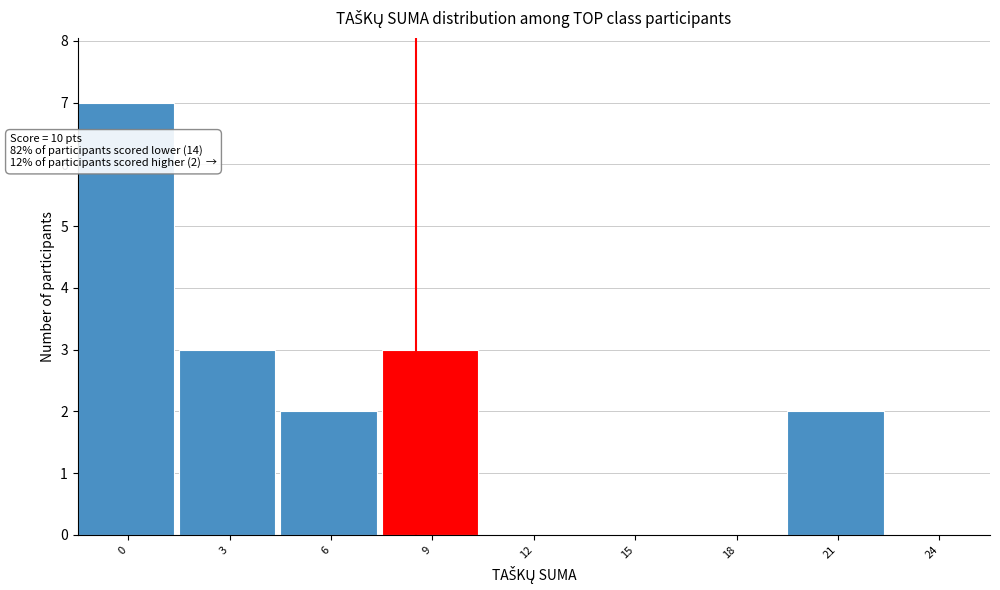

Reading left to right, transcribe all the data shown in this chart.

0=7	3=3	6=2	9=3	12=0	15=0	18=0	21=2	24=0